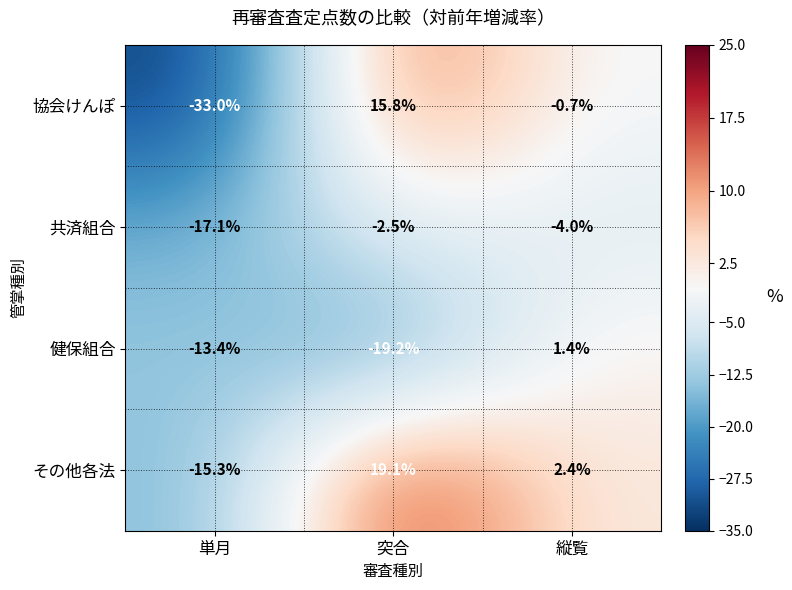

Reading right to left, what are all the values shown in this chart?

協会けんぽ: -0.7	15.8	-33.0
共済組合: -4.0	-2.5	-17.1
健保組合: 1.4	-19.2	-13.4
その他各法: 2.4	19.1	-15.3